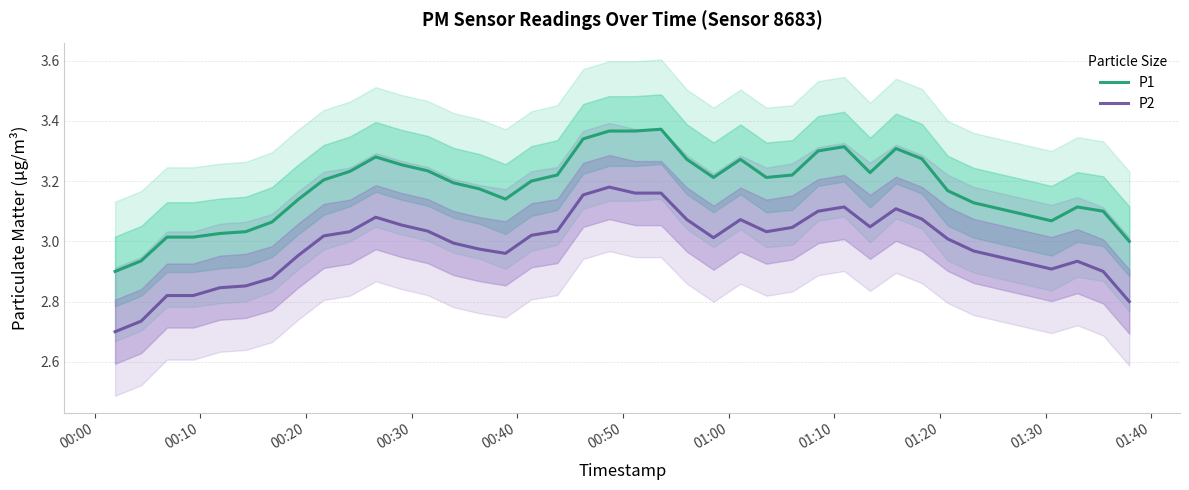

True or false: P1 and P2 cross at least once.

False